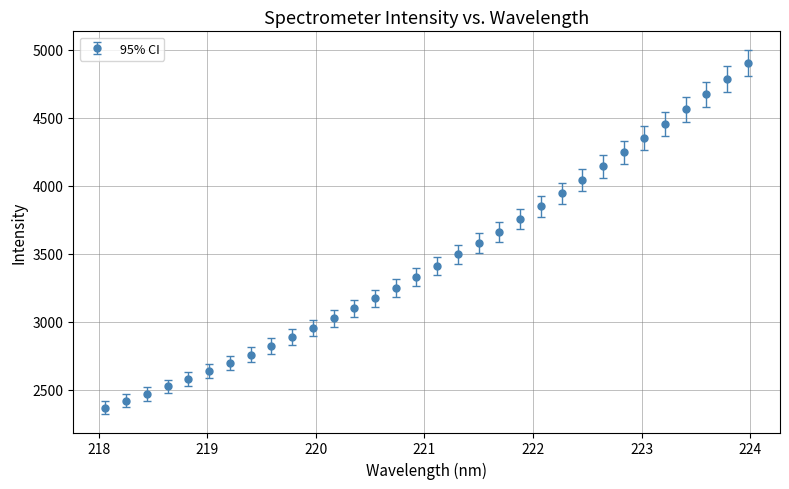

What is the minimum value shown in the chart?

2365.1